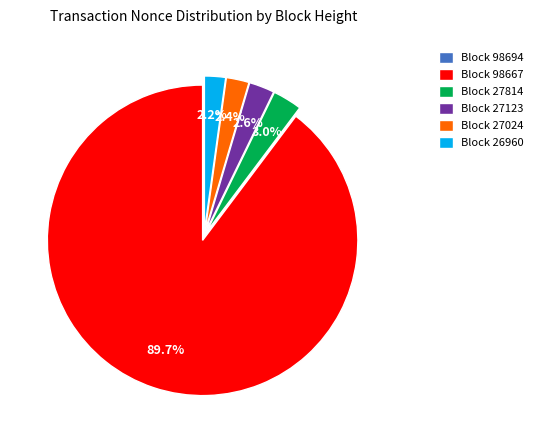

Is the sum of Block 26960 and Block 27024 greater than half?

No